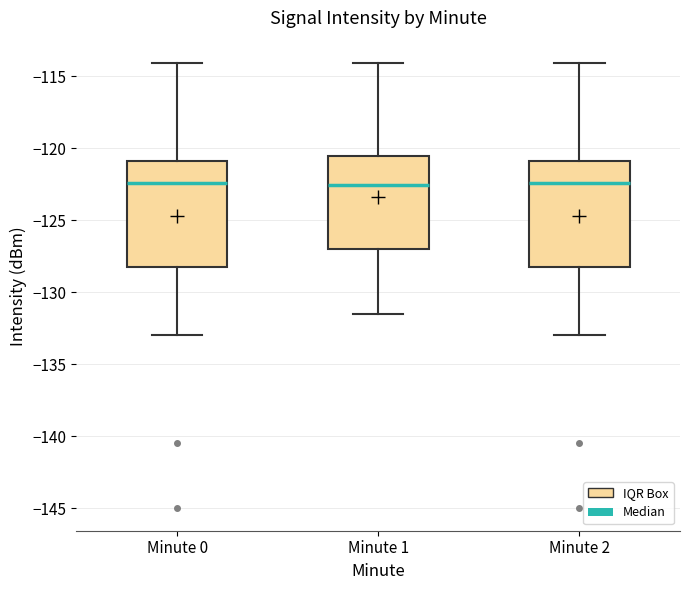

Reading left to right, transcribe this box plot: for each box, give where its median line is, the range the box spans, and where its two whiskers end, as read against the y-axis. The values are not printed on the chart, so give them approximately, as read against the axis.

Minute 0: median -122.5, box -128.0 to -121.0, whiskers -133.0 to -114.0
Minute 1: median -122.5, box -127.0 to -120.5, whiskers -131.5 to -114.0
Minute 2: median -122.5, box -128.0 to -121.0, whiskers -133.0 to -114.0